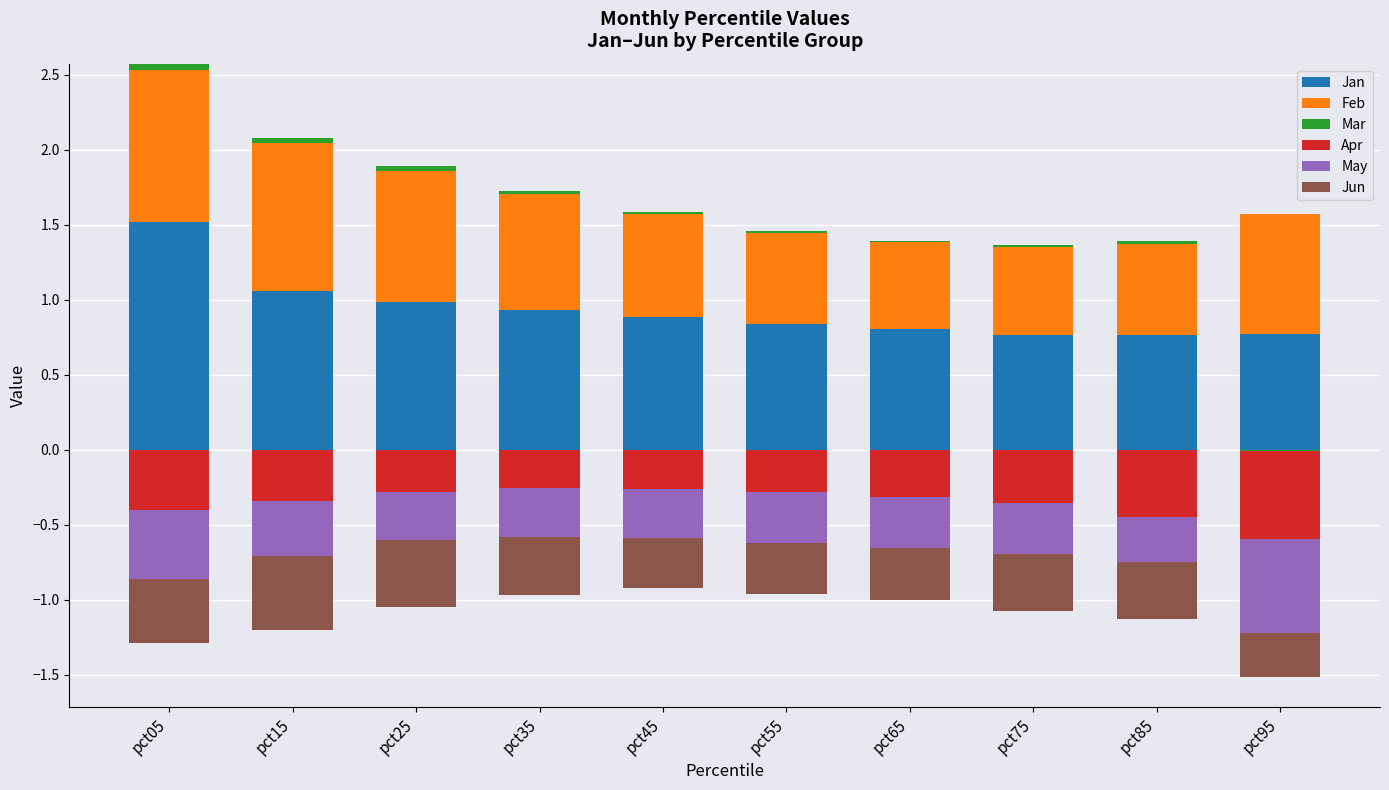

Between pct85 and pct75, which is larger?

pct85